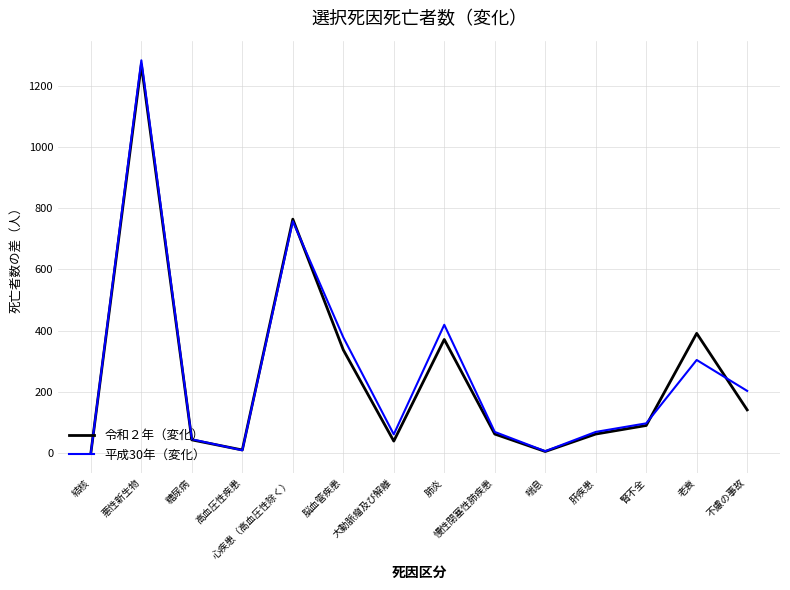

Is the value of 平成30年（変化） at 肝疾患 greater than the value of 令和２年（変化） at 老衰?

No